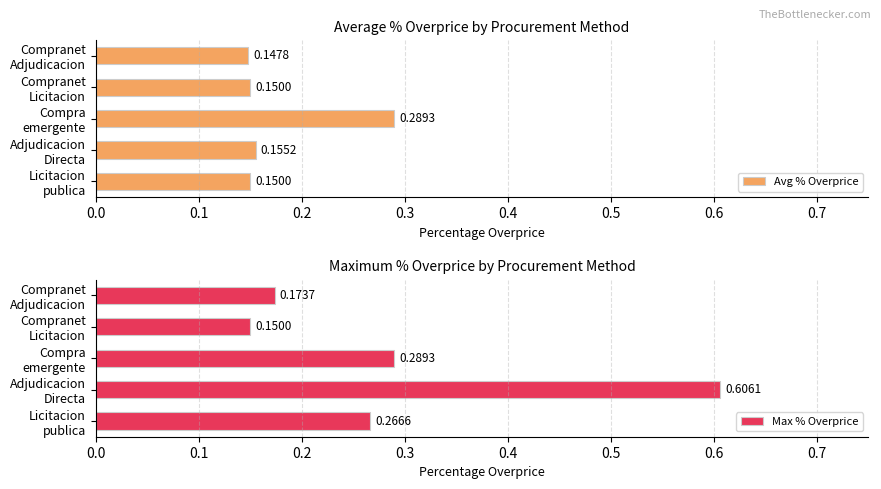

List the series in order of their overall mean, lowest first.

Avg % Overprice, Max % Overprice